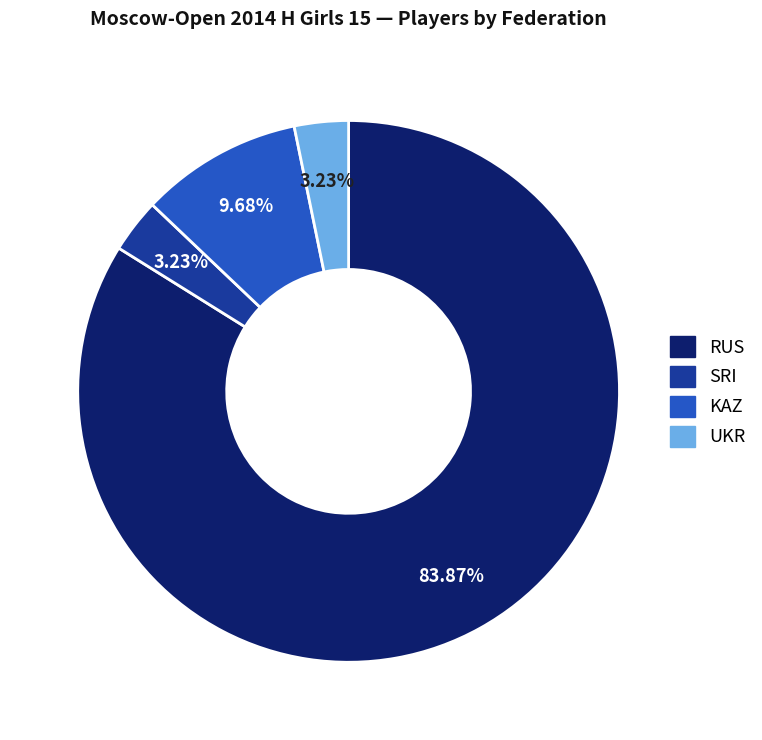

Is there a majority slice in this chart?

Yes